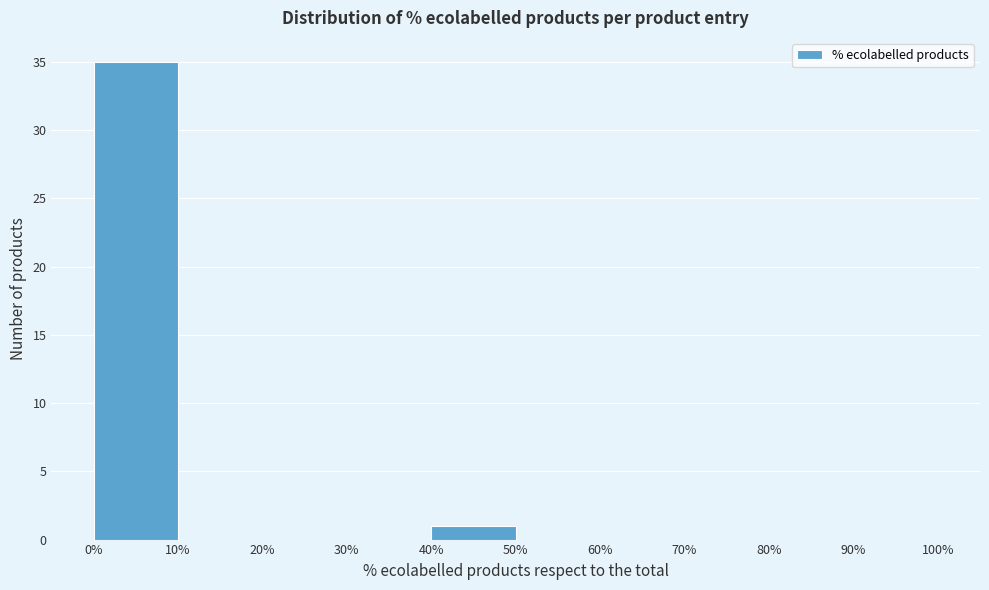

Reading left to right, transcribe this chart: for each bar, give the range it covers on the x-axis and its height. The values are not printed on the chart, so give them approximately, as read against the axis.

0% to 10%: 35
10% to 20%: 0
20% to 30%: 0
30% to 40%: 0
40% to 50%: 1
50% to 60%: 0
60% to 70%: 0
70% to 80%: 0
80% to 90%: 0
90% to 100%: 0